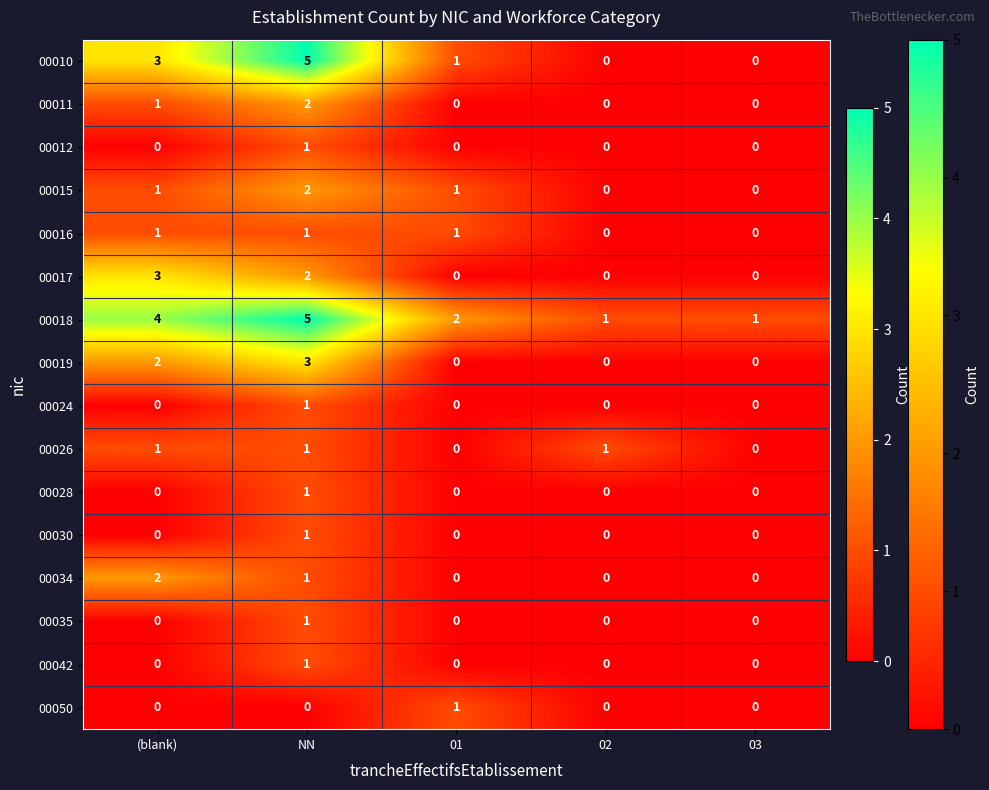

How many values in the 00017 series exceed 0?

2